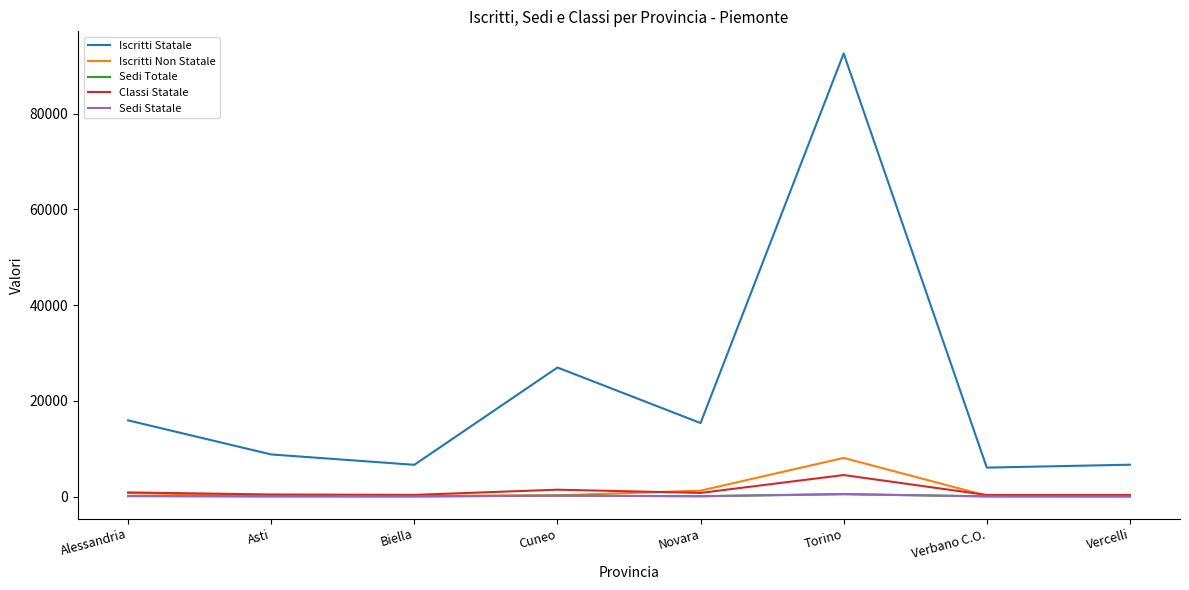

True or false: Sedi Totale has more than 0 points higher than both neighbors.

True